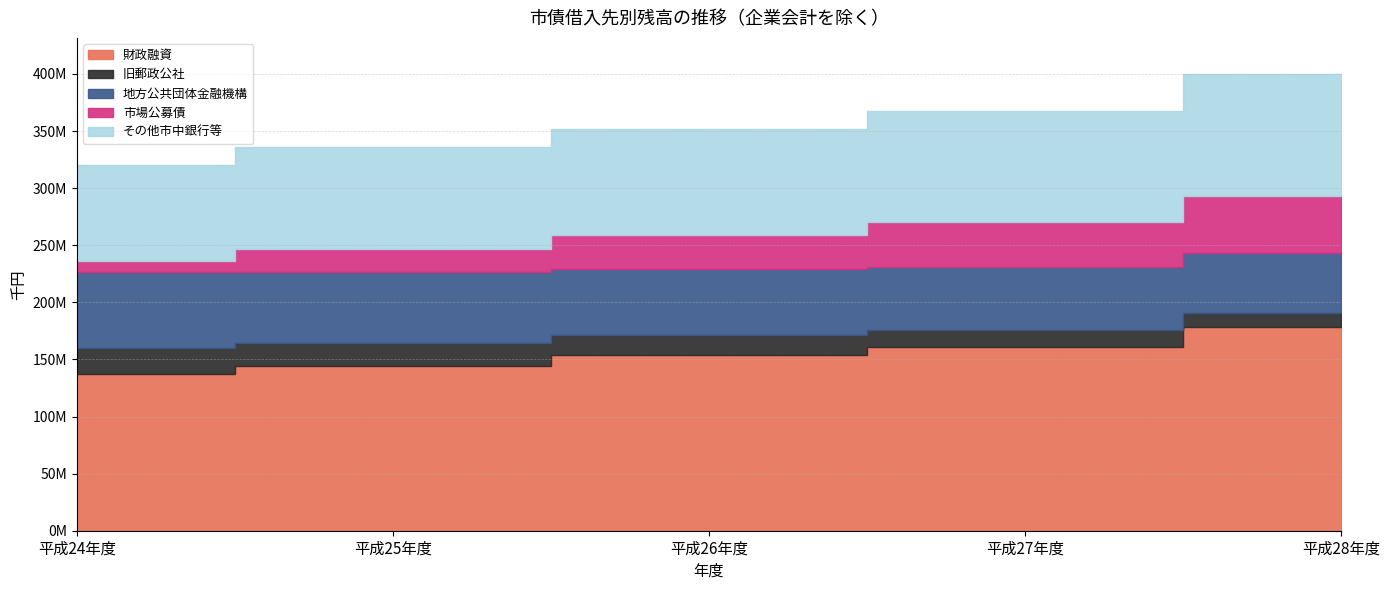

What is the average value of the 財政融資 series?

154880717